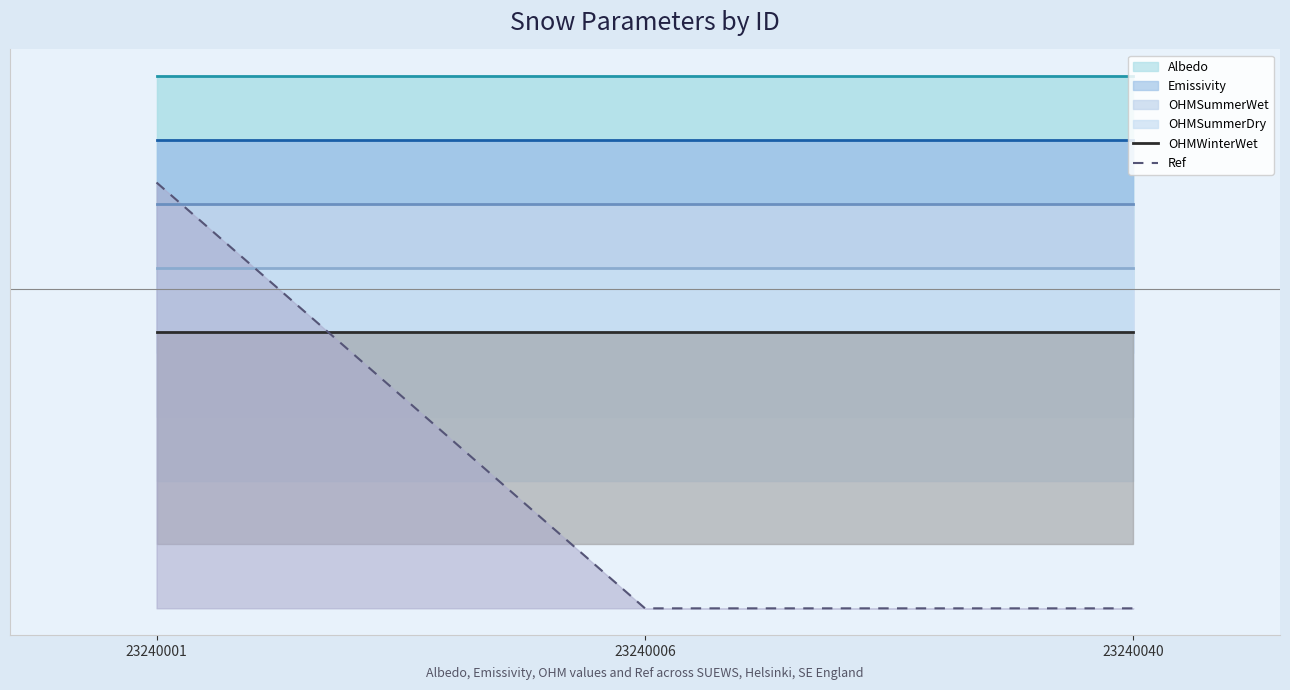

Does the chart have visible grid lines?

No